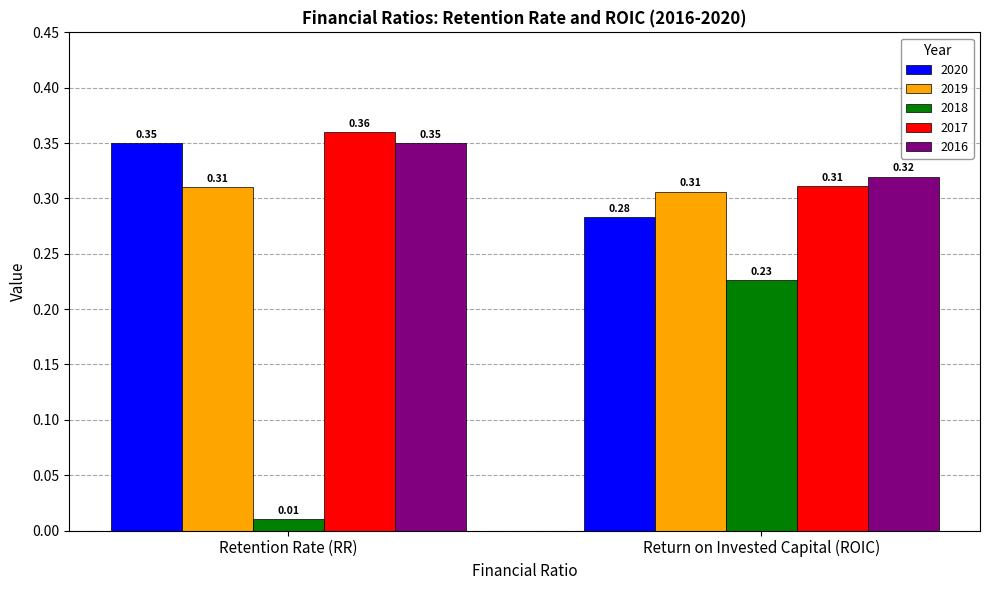

Which series has the largest range (max minus min)?

2018